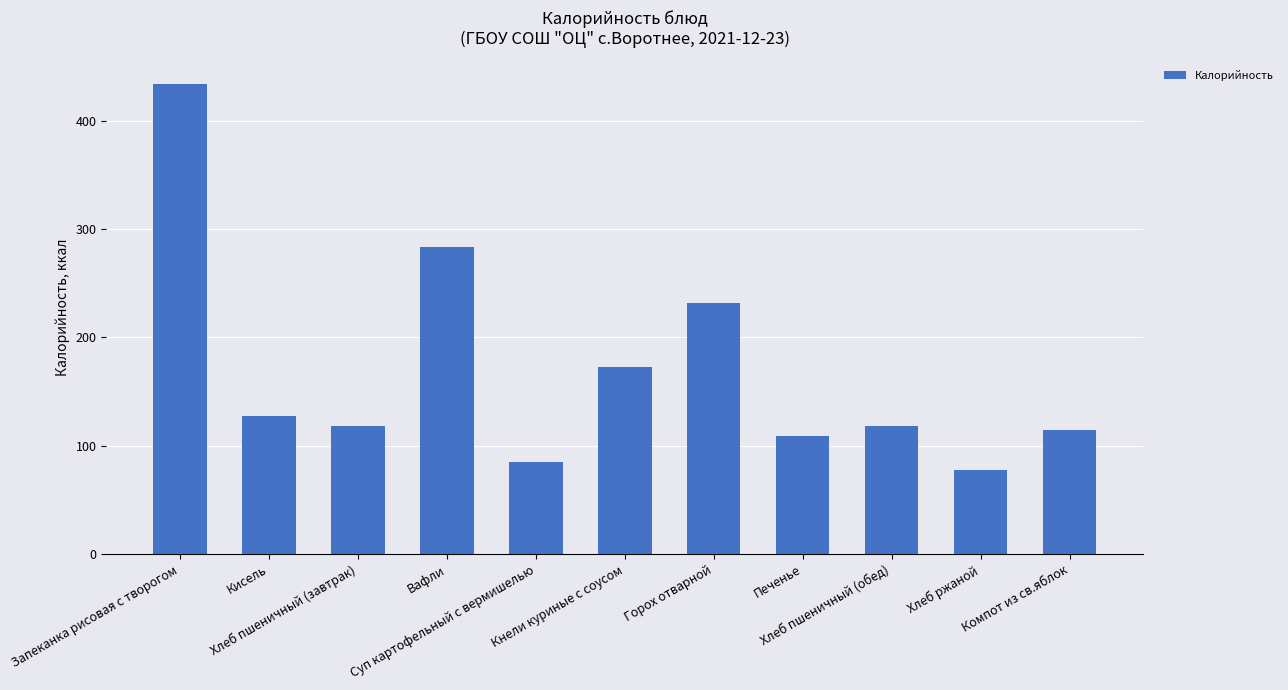

Between Хлеб пшеничный (обед) and Хлеб ржаной, which is larger?

Хлеб пшеничный (обед)